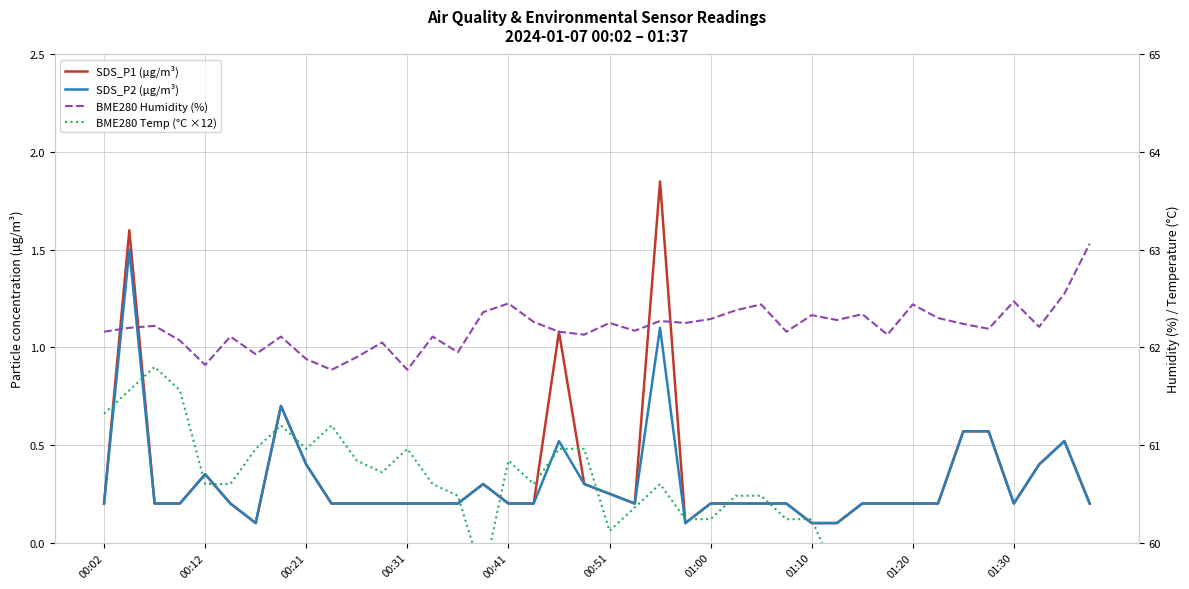

What value does the BME280 Humidity (%) series have at 18?

62.2